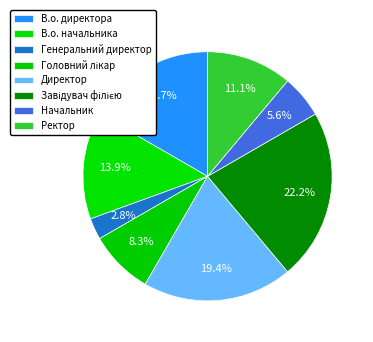

Is it true that Начальник is 1% of the pie?

False